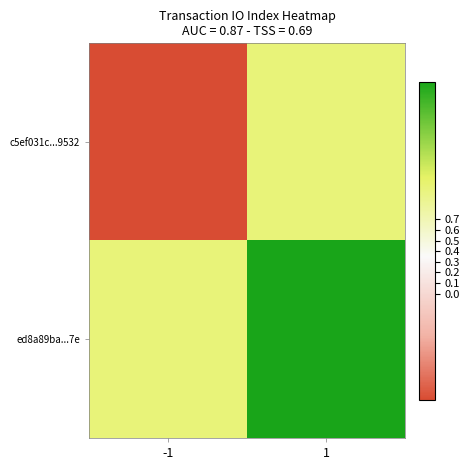

Which series has the largest total across all categories?

ed8a89ba...7e